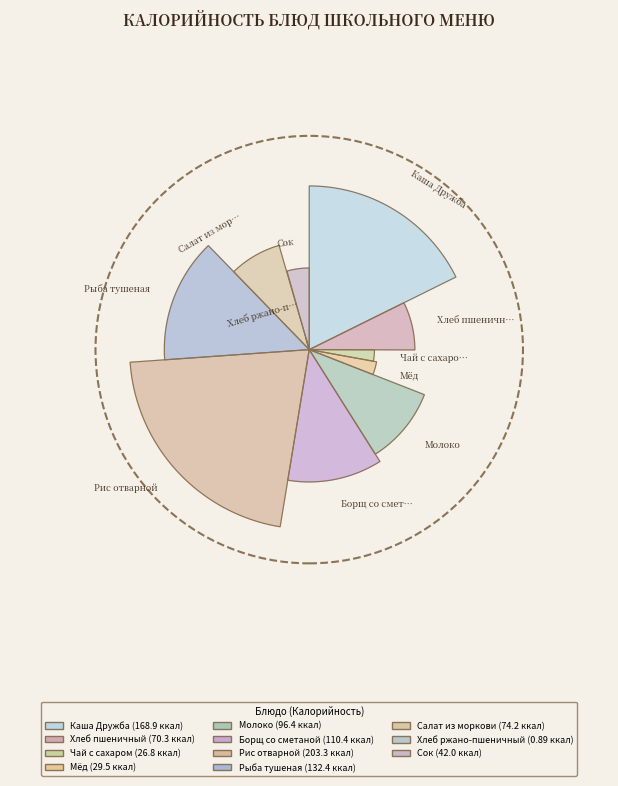

To the nearest percent, what is the combined percentage of Салат из моркови and Сок?

12%